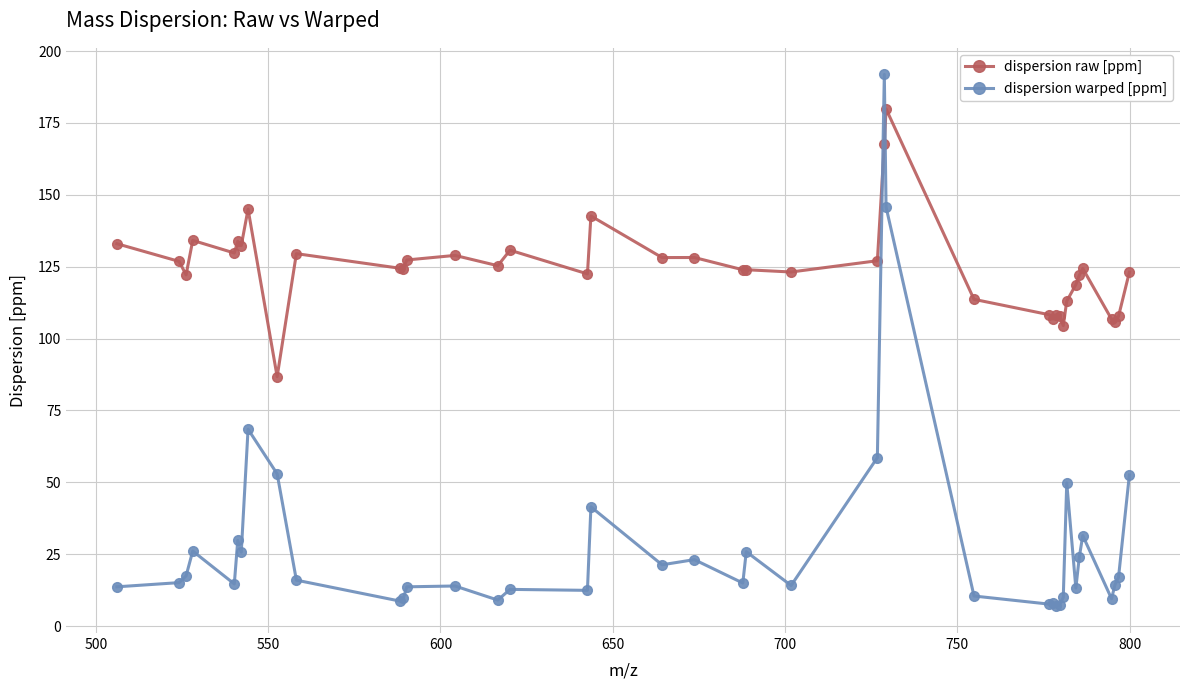

What is the value of the dispersion warped [ppm] point at the 33rd from the left?

49.8